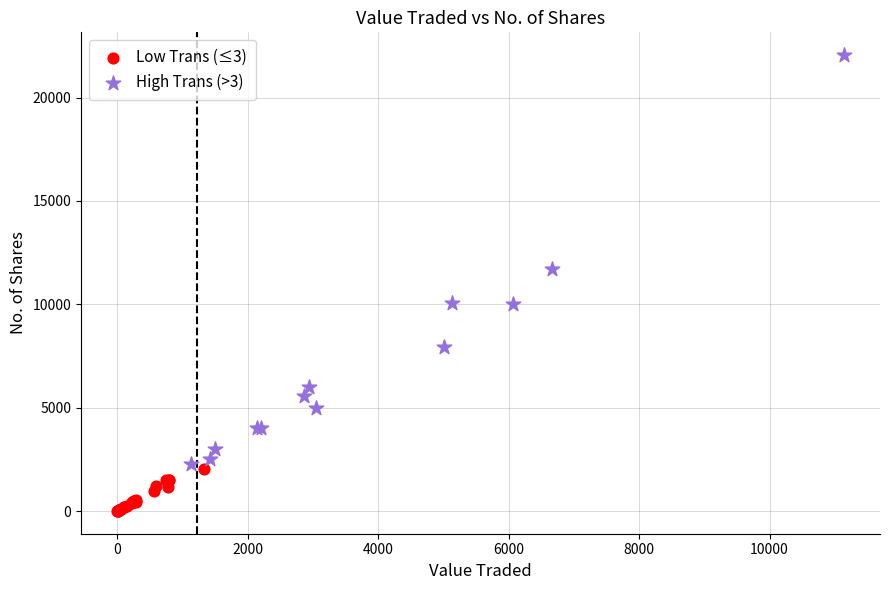

Which series has the largest Y range (max minus min)?

High Trans (>3)